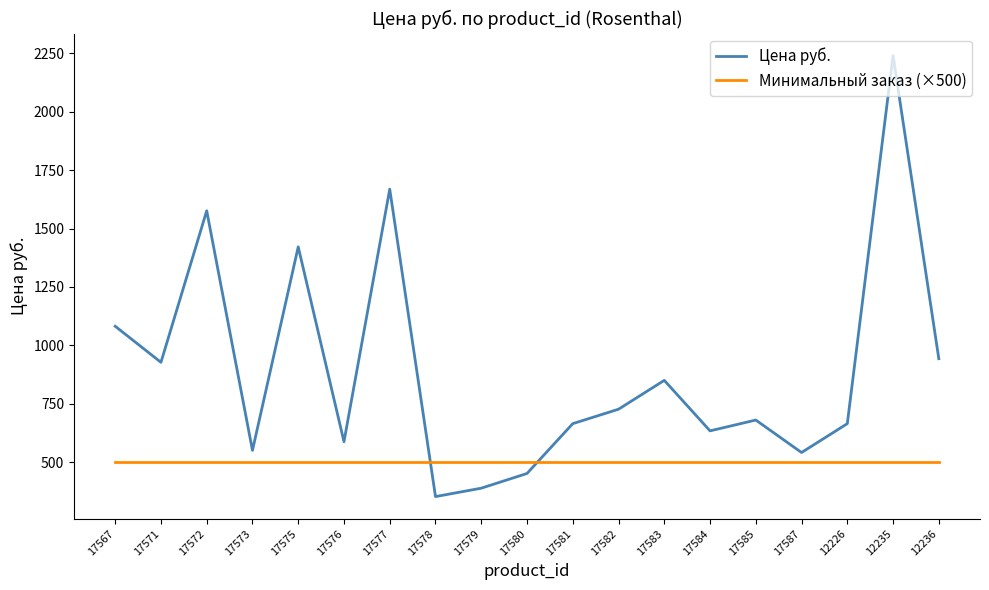

At 17583, list the series in order from smallest to largest.

Минимальный заказ (×500), Цена руб.